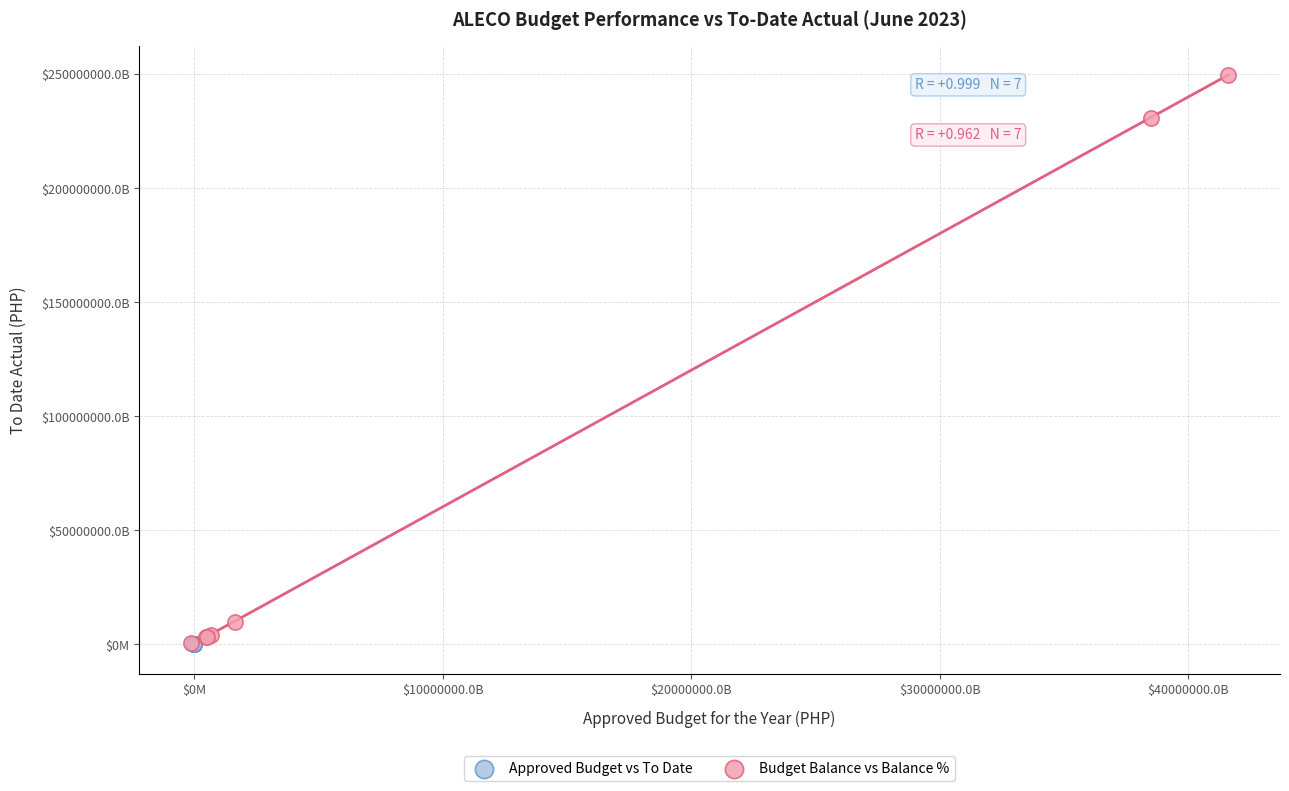

What are all the series names shown in the legend?

Approved Budget vs To Date, Budget Balance vs Balance %